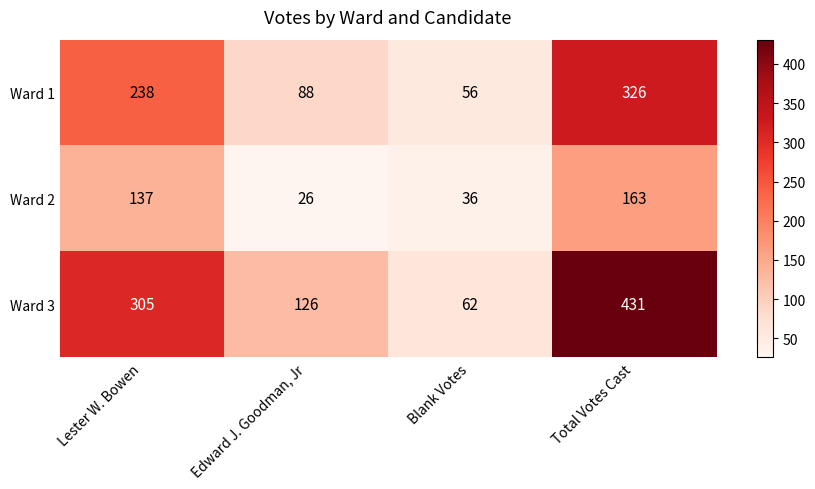

Reading right to left, transcribe all the data shown in this chart.

Ward 1: 326	56	88	238
Ward 2: 163	36	26	137
Ward 3: 431	62	126	305